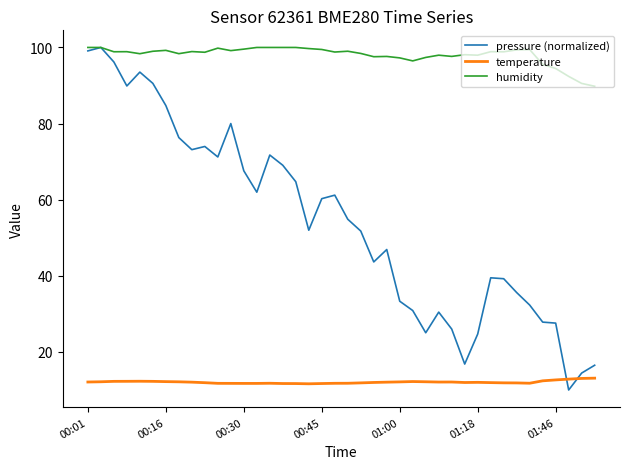

What is the greatest value displayed?

100.0